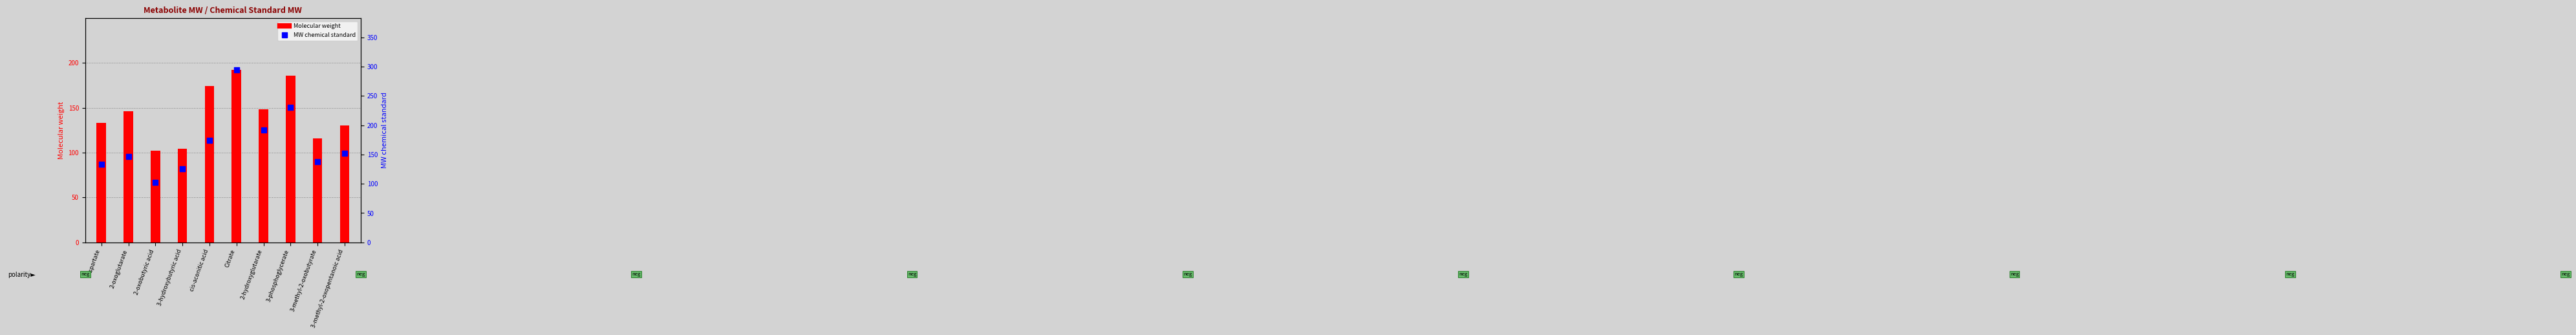

At how many categories does at least one series exceed 228?

2